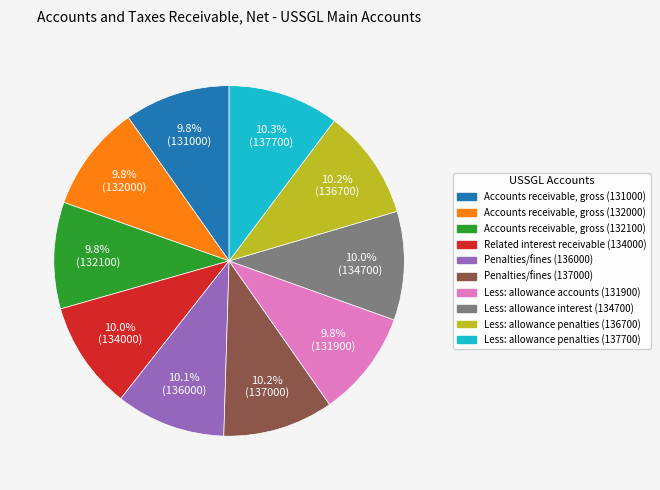

Does Accounts receivable, gross (132000) represent more than half of the total?

No